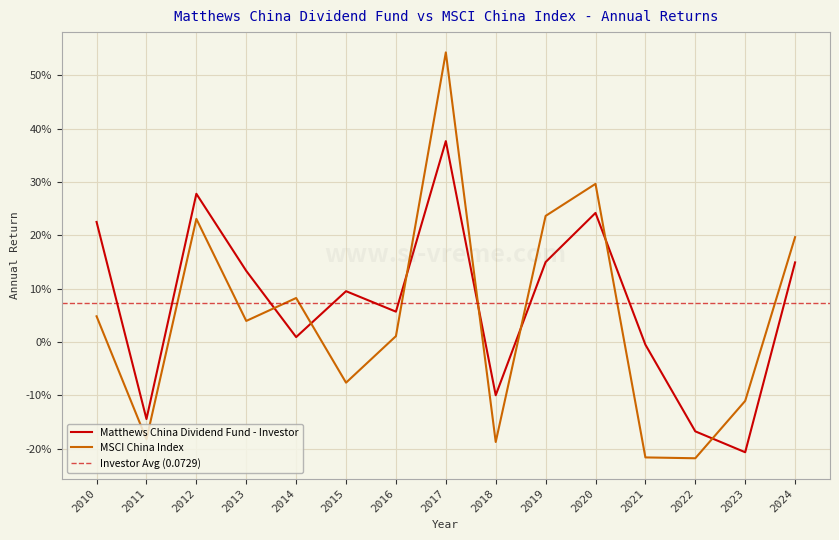

At which label does Matthews China Dividend Fund - Investor first exceed 0?

2010